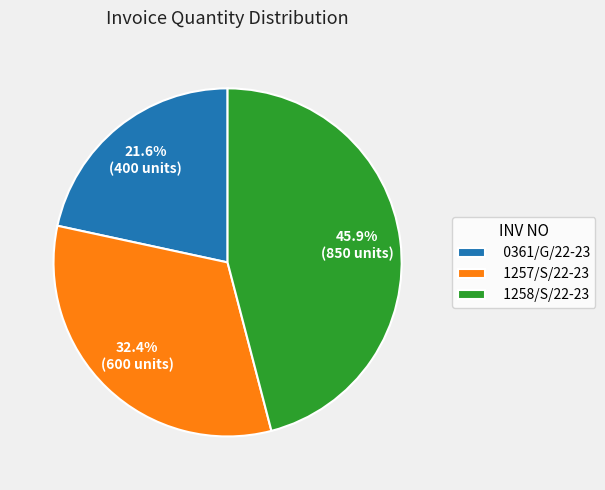

To the nearest percent, what percentage of the pie is 1257/S/22-23?

32%